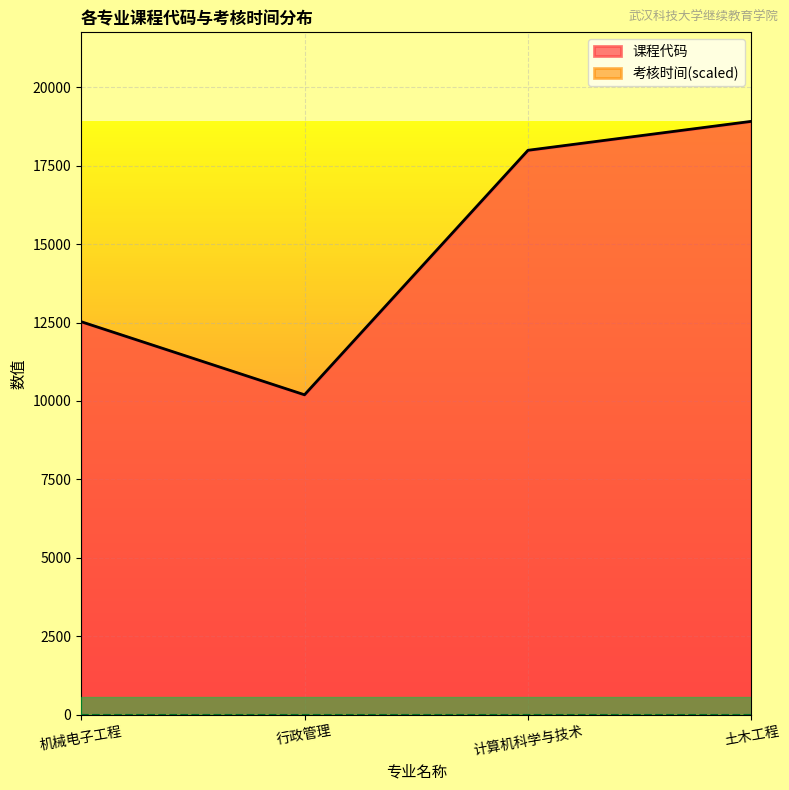

What is the smallest value displayed?

0